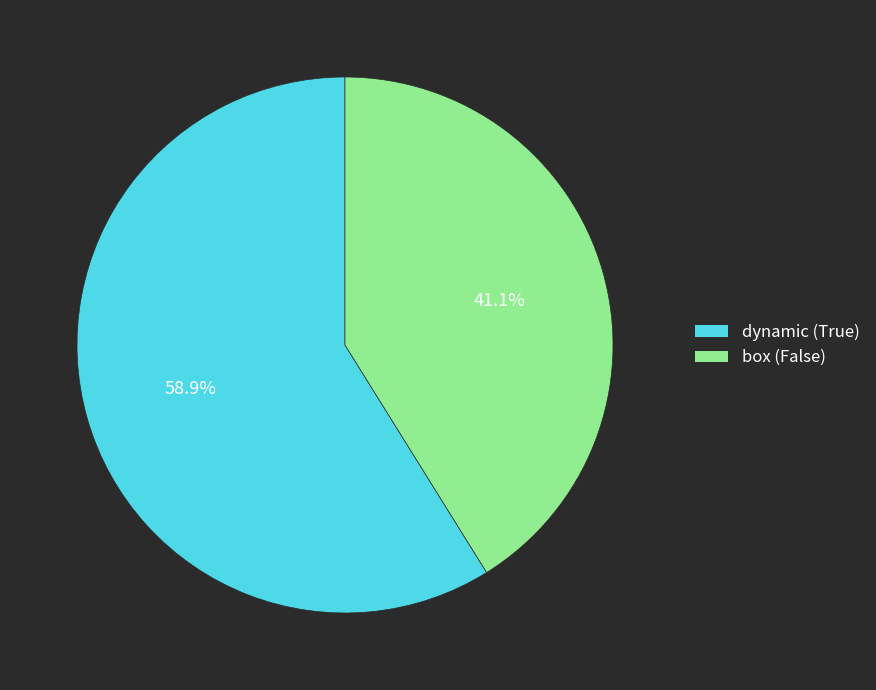

Count the number of slices in the pie.

2